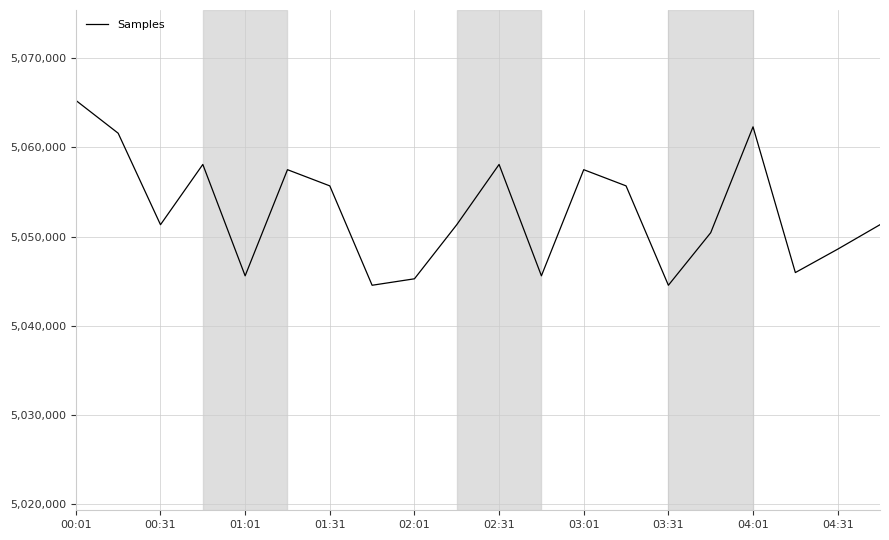

What is the sum of all values?

101056482